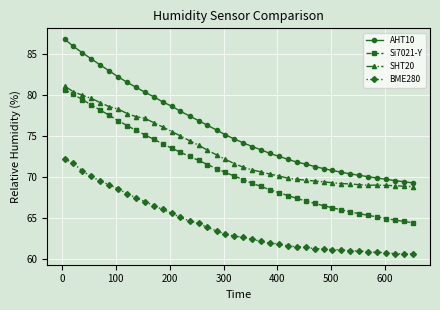

What is the difference between the maximum and second lowest values in the AHT10 series?

17.4